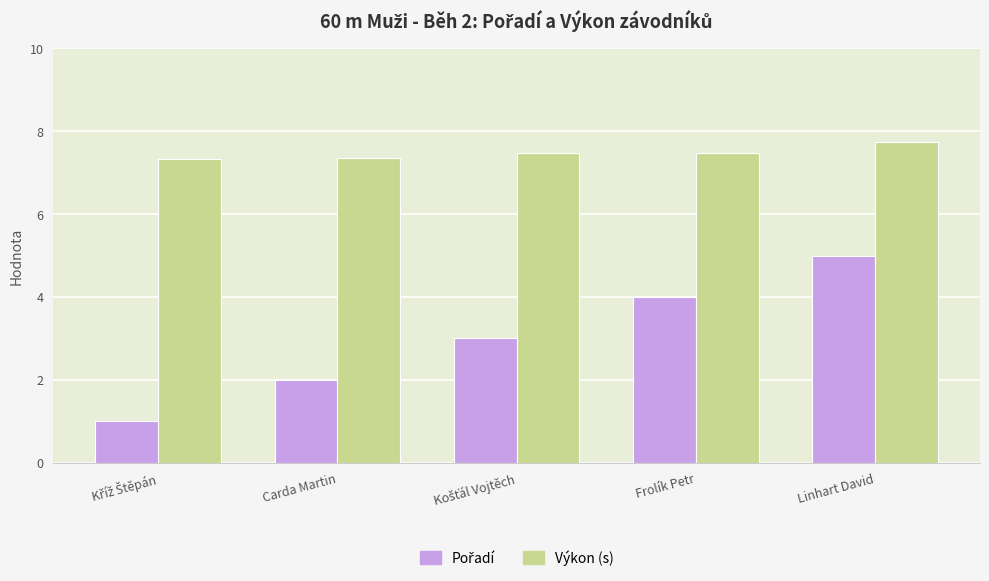

Which series has the largest total across all categories?

Výkon (s)